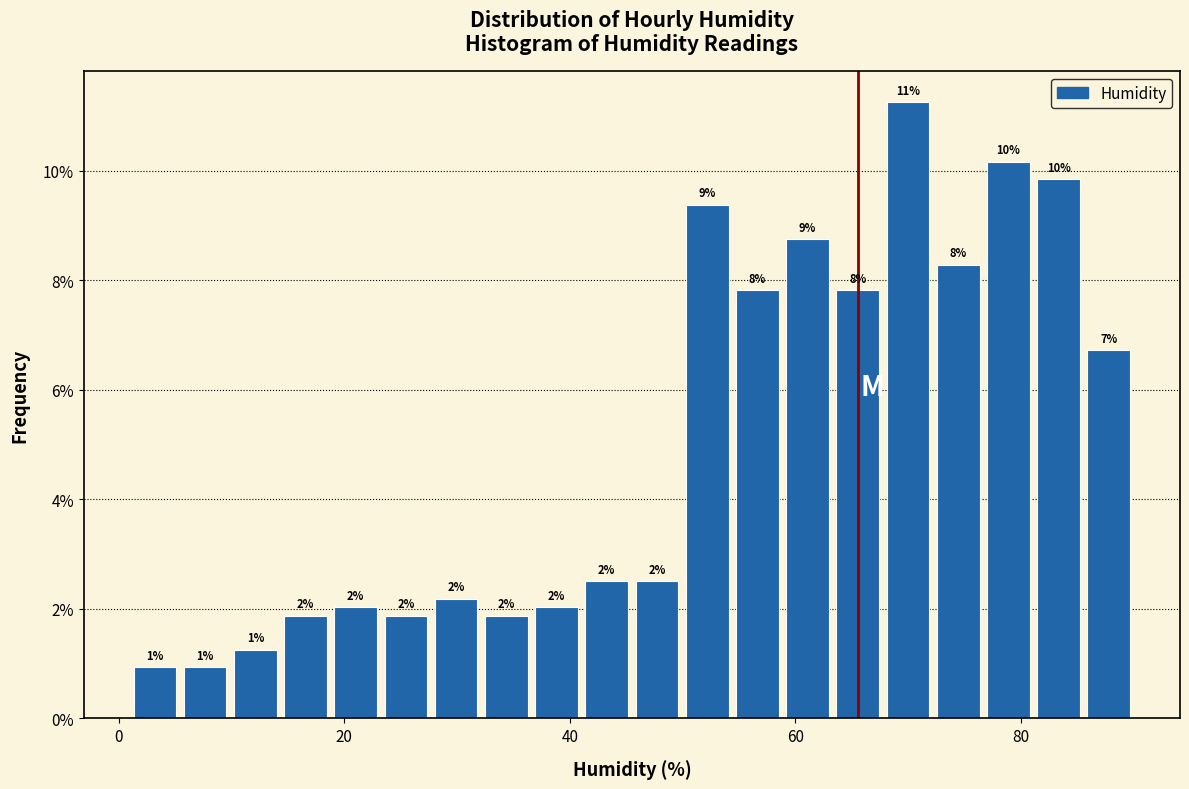

Around what value on the x-axis is the tallest bar? Give the approximate position of its centre, as read against the axis.

70